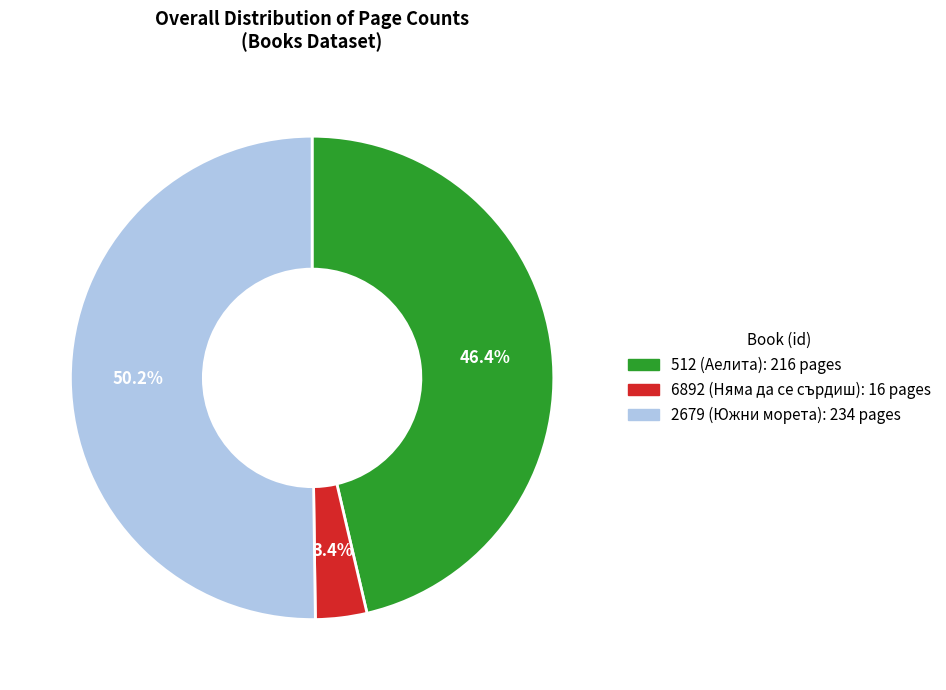

Which has a higher value, 6892 (Няма да се сърдиш) or 512 (Аелита)?

512 (Аелита)